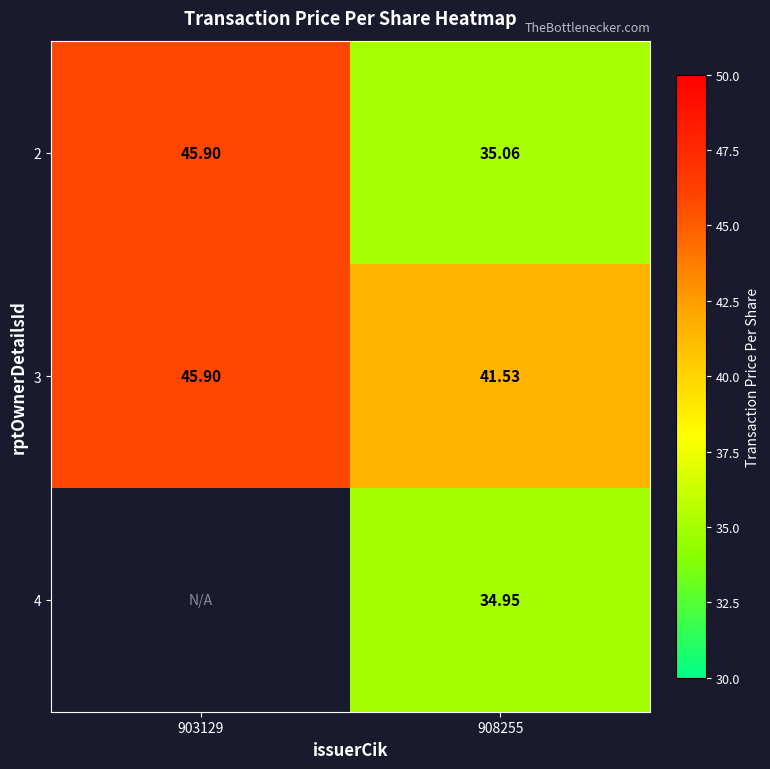

How many values in the 2 series are below 45?

1